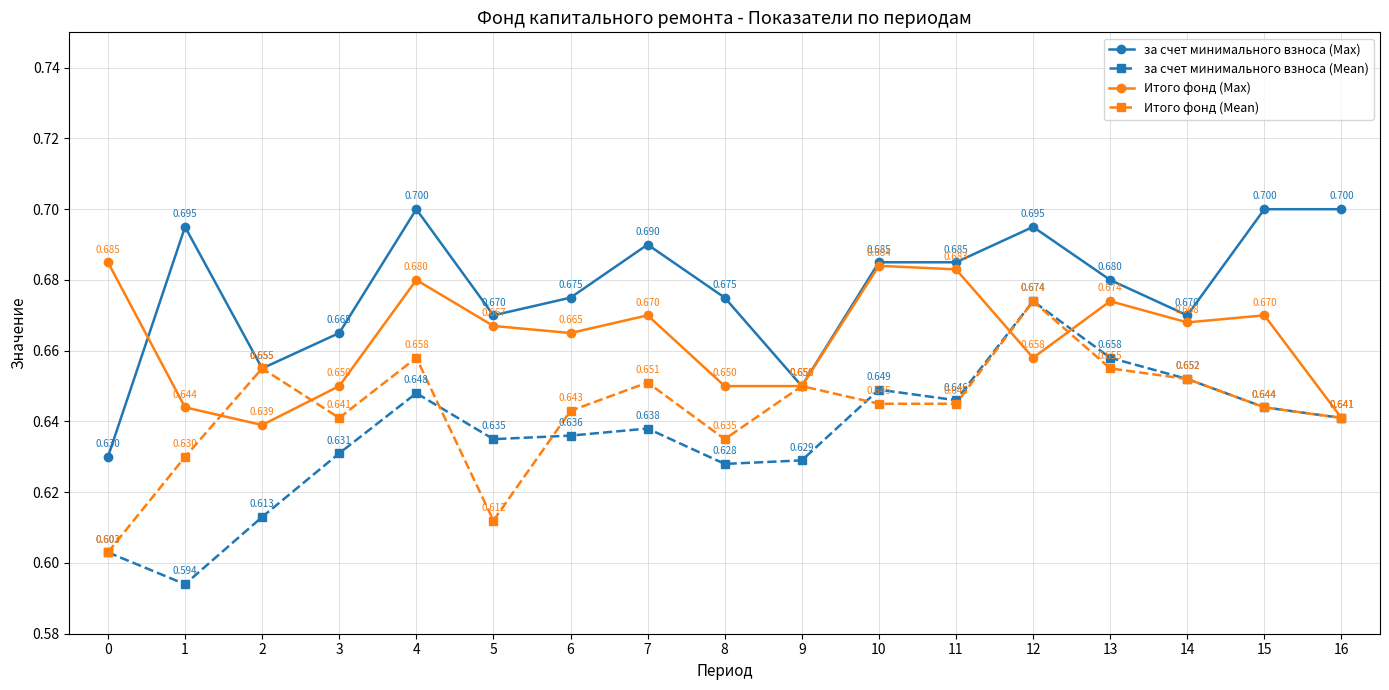

What is the average value of the за счет минимального взноса (Max) series?

0.7